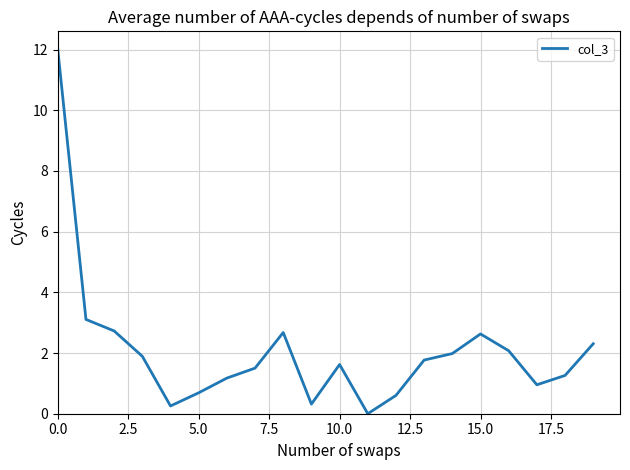

What is the difference between the maximum and minimum values?

12.0